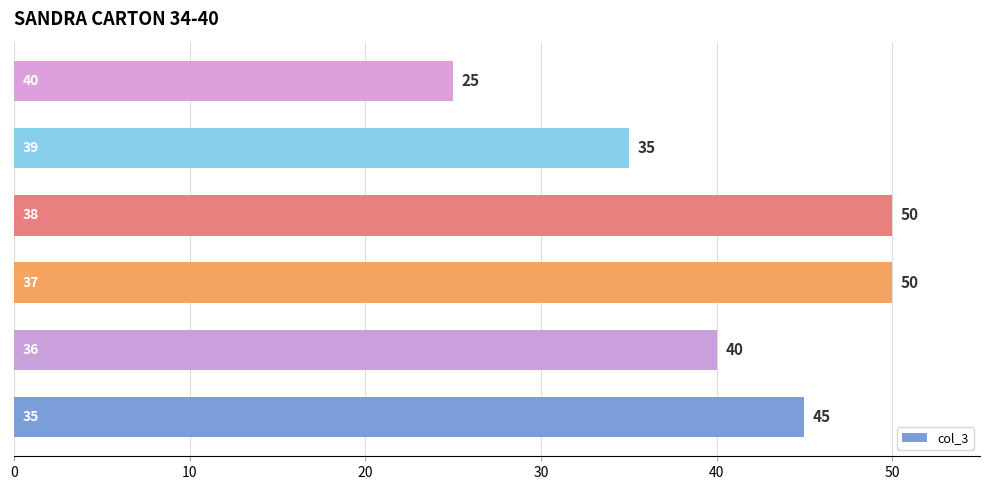

Does the chart contain stacked bars?

No